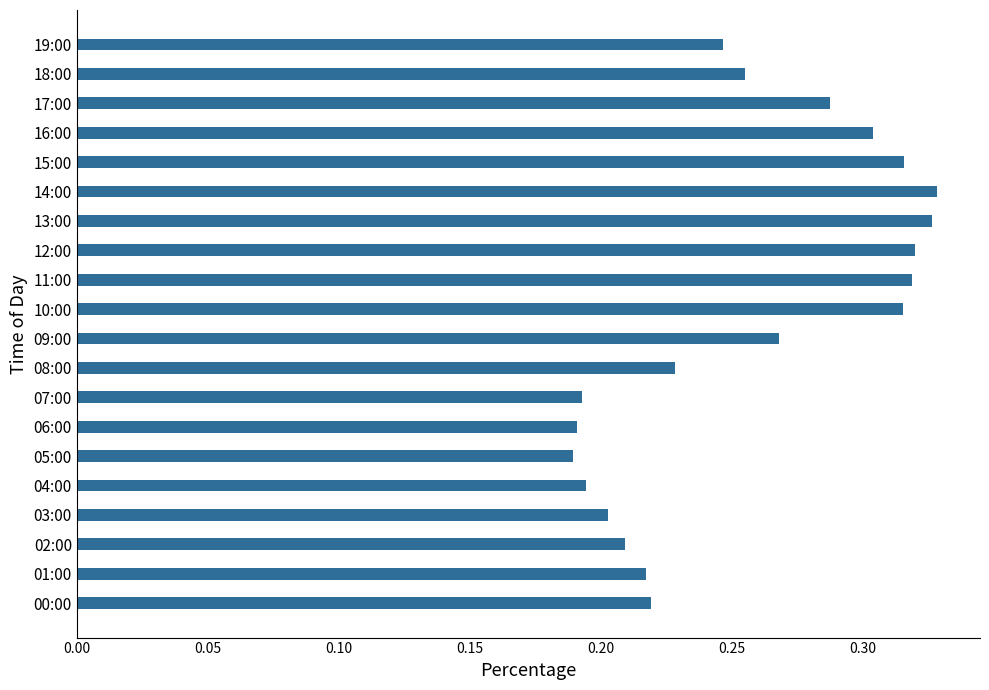

Is it true that the value at 07:00 is 0.2?

True